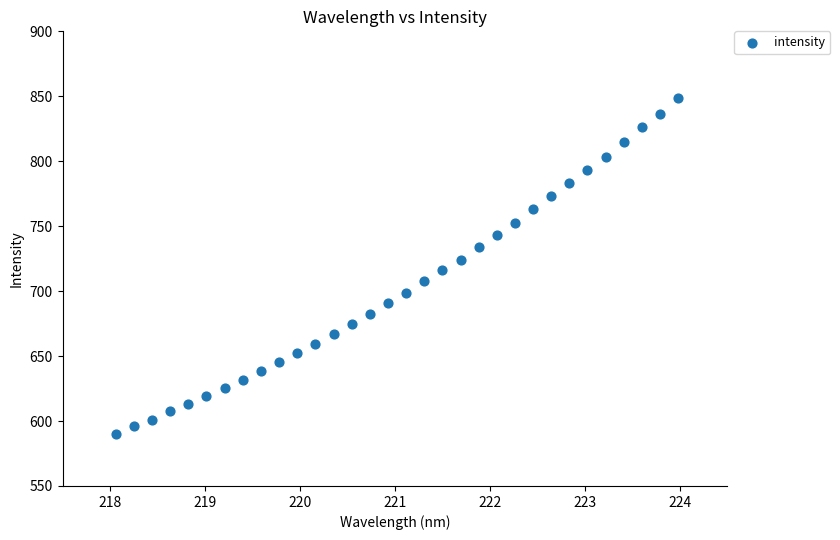

What is the range of Y values (max minus min)?

258.7